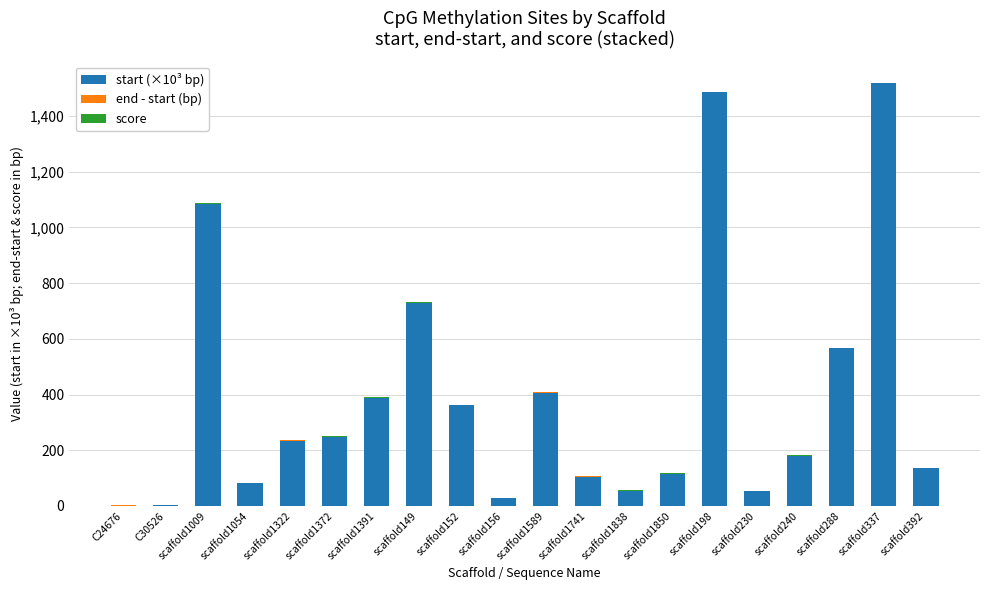

Which category has the highest value in the start (×10³ bp) series?

scaffold337